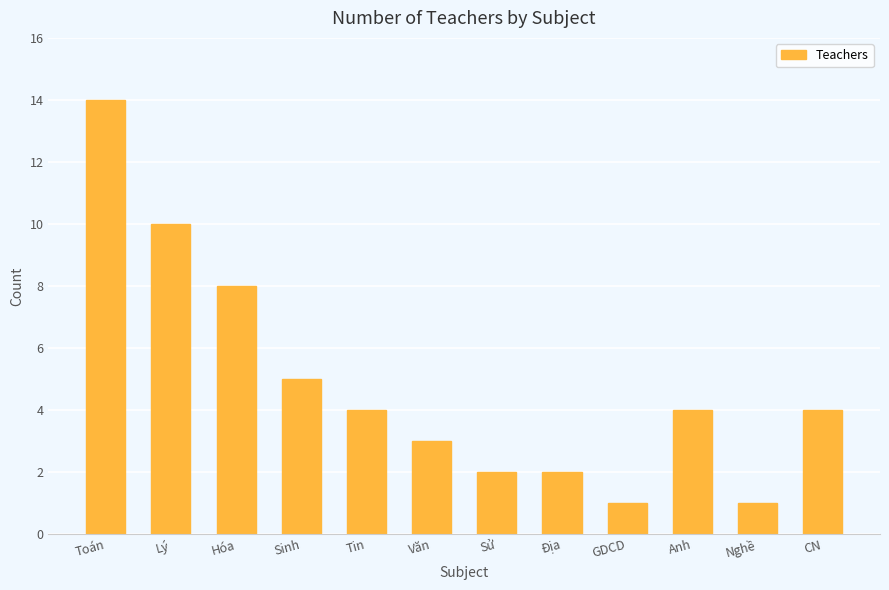

What is the change in value from Lý to Anh?

-6